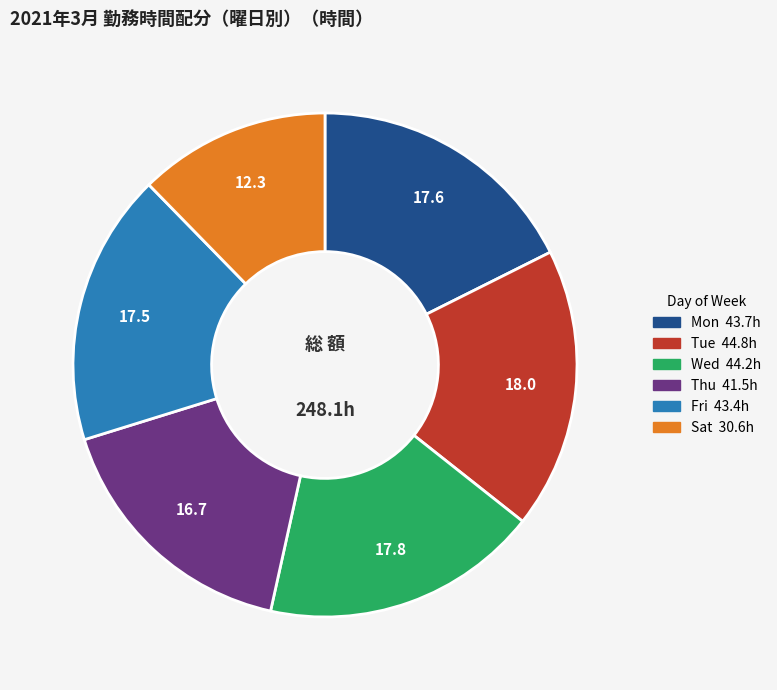

True or false: Thu accounts for 17% of the total.

True